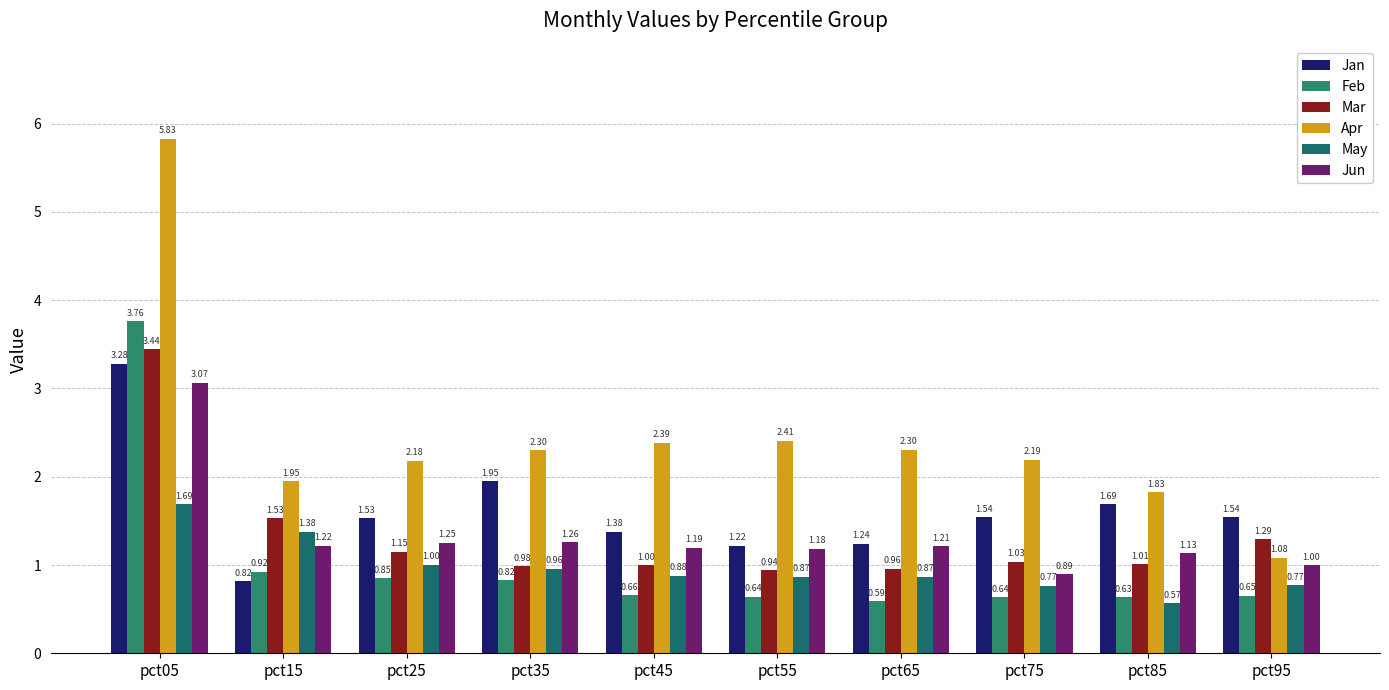

What is the difference between the May values at pct15 and pct45?

0.5